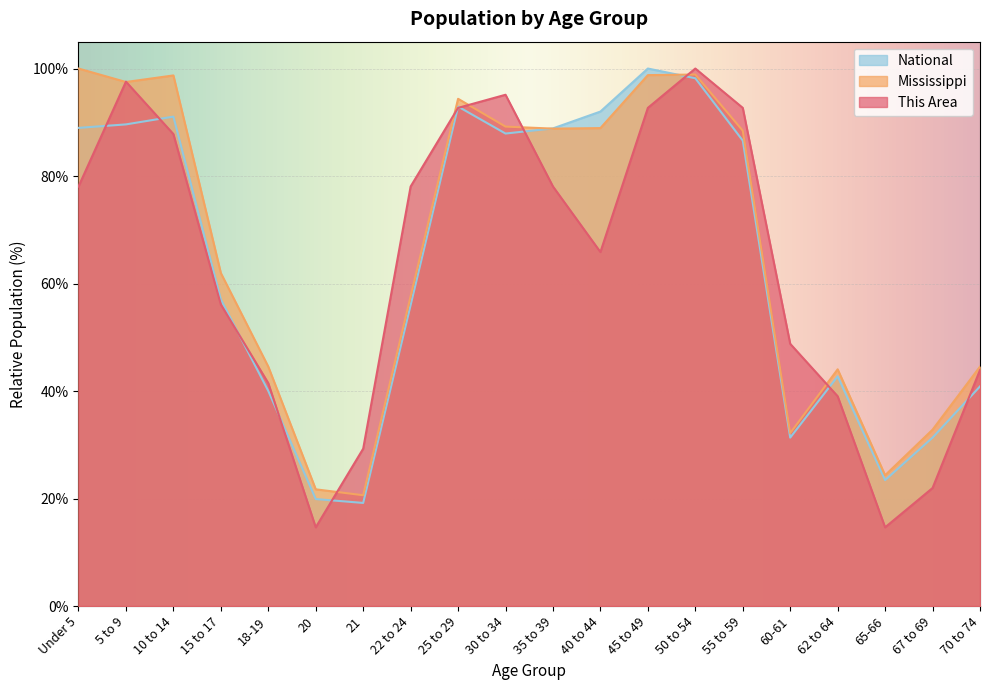

The This Area series shows 171.9 at 50 to 54. True or false?

False